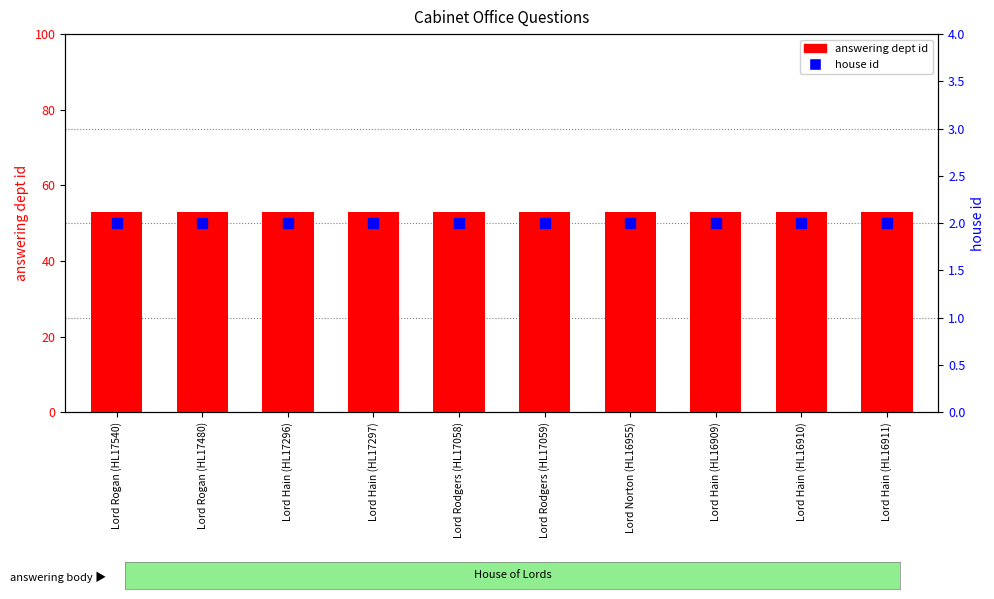

Which label corresponds to the largest value in the chart?

Lord Rogan (HL17540)